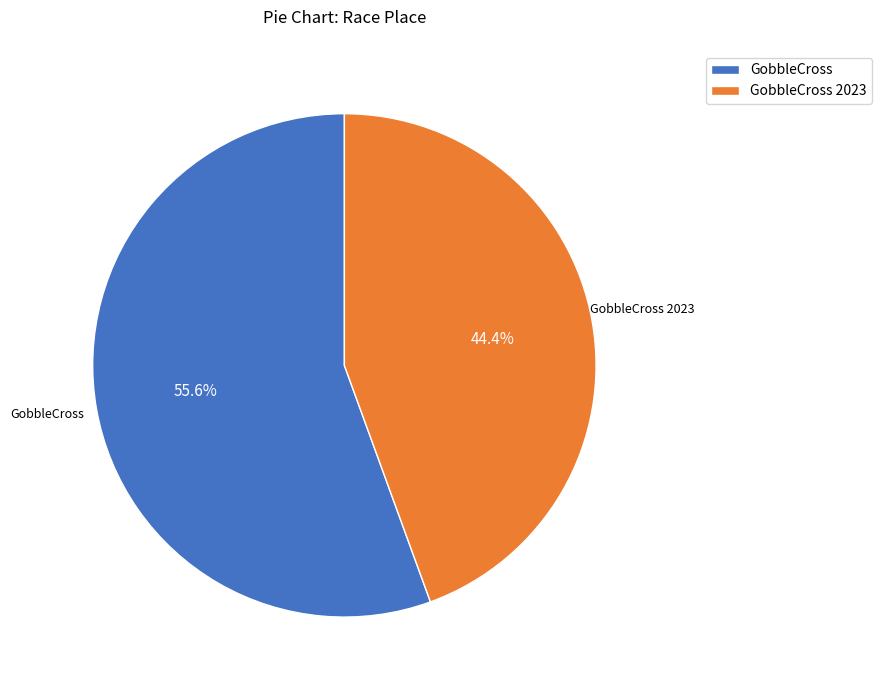

To the nearest percent, what portion does GobbleCross represent?

56%